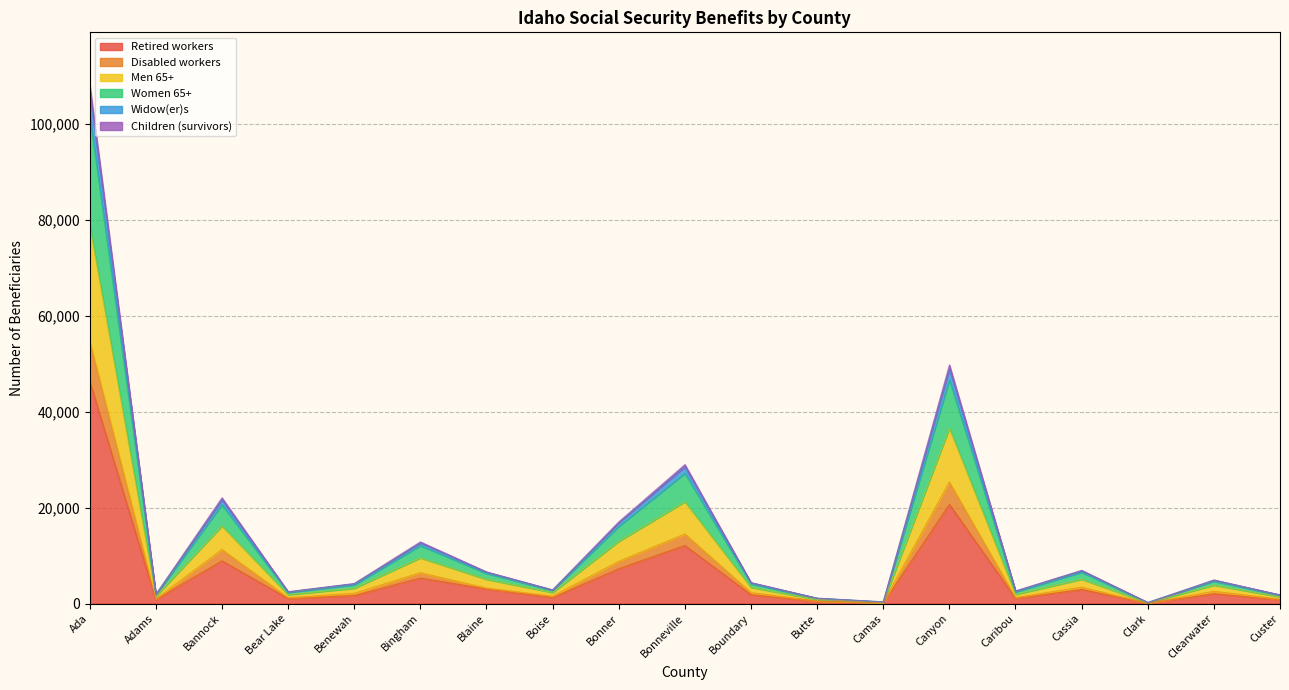

What is the maximum value for Retired workers?

46462